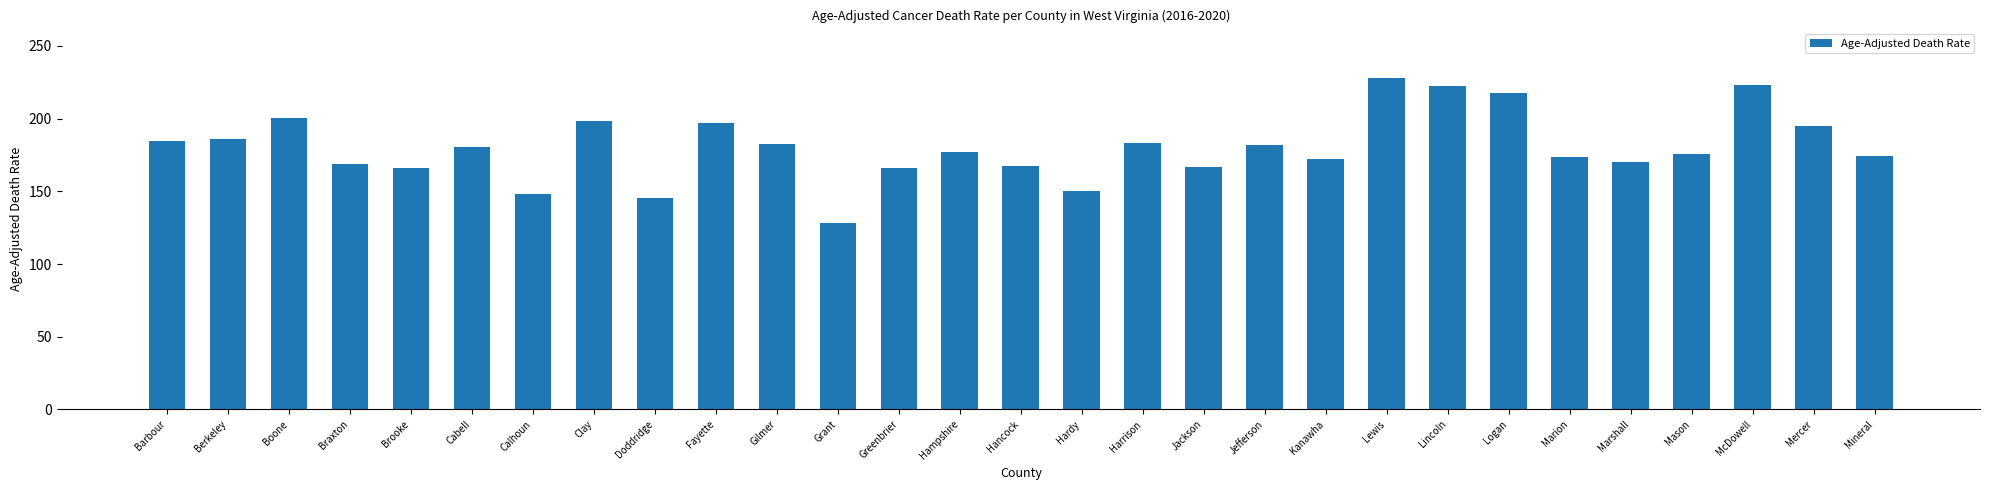

The value at Berkeley is 254.1. True or false?

False